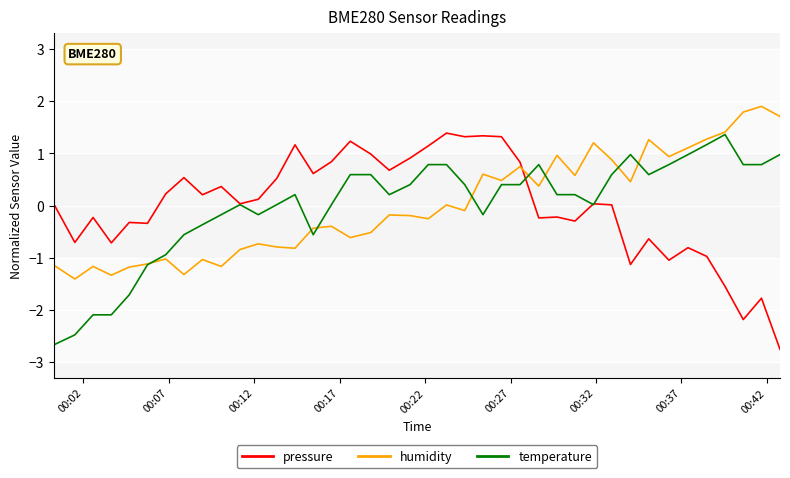

Is this an area chart (filled region under the line)?

No